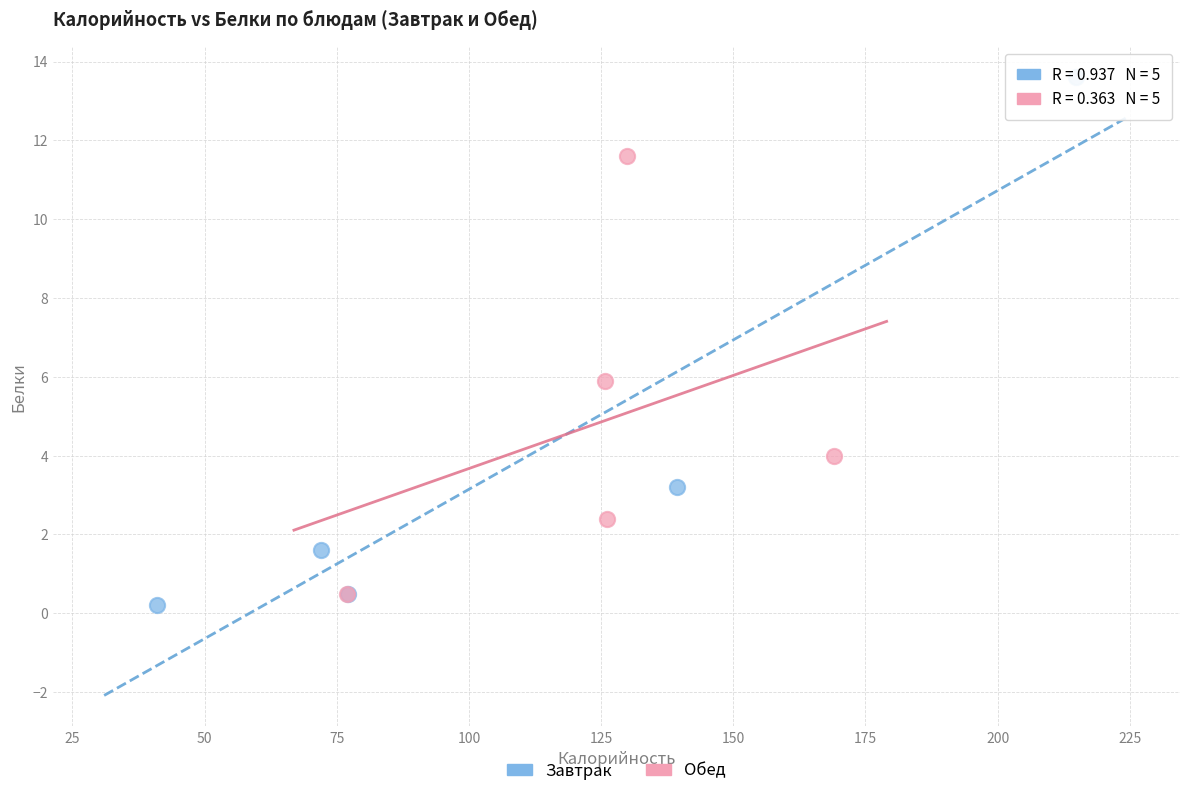

Which series contains the highest Y value?

Завтрак